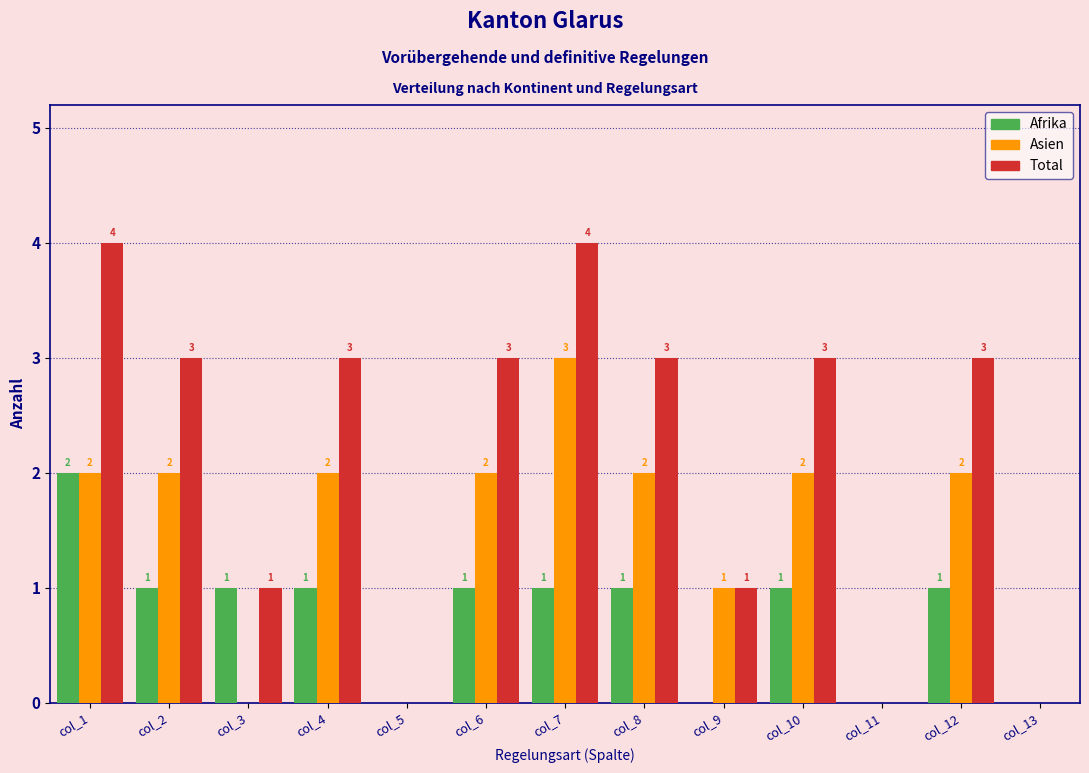

Reading left to right, list all the values displayed in this chart.

Afrika: col_1=2	col_2=1	col_3=1	col_4=1	col_5=0	col_6=1	col_7=1	col_8=1	col_9=0	col_10=1	col_11=0	col_12=1	col_13=0
Asien: col_1=2	col_2=2	col_3=0	col_4=2	col_5=0	col_6=2	col_7=3	col_8=2	col_9=1	col_10=2	col_11=0	col_12=2	col_13=0
Total: col_1=4	col_2=3	col_3=1	col_4=3	col_5=0	col_6=3	col_7=4	col_8=3	col_9=1	col_10=3	col_11=0	col_12=3	col_13=0